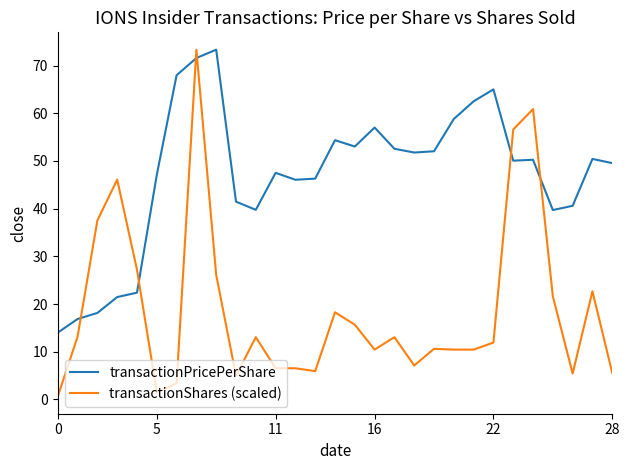

Rank the series by their average value, from lowest to highest.

transactionShares (scaled), transactionPricePerShare